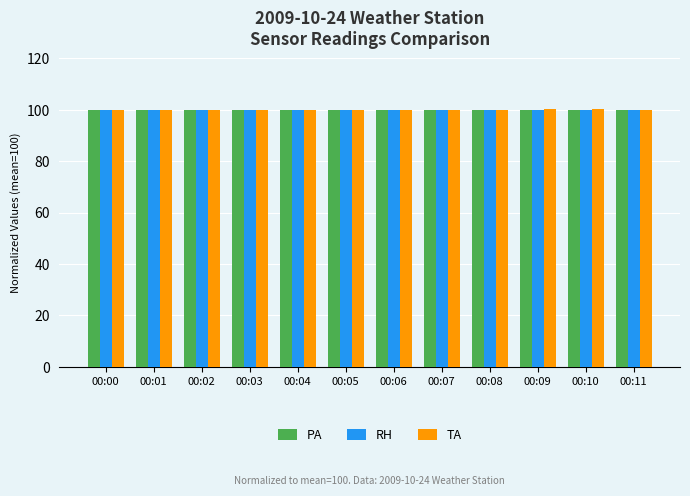

Count the number of data series in this chart.

3